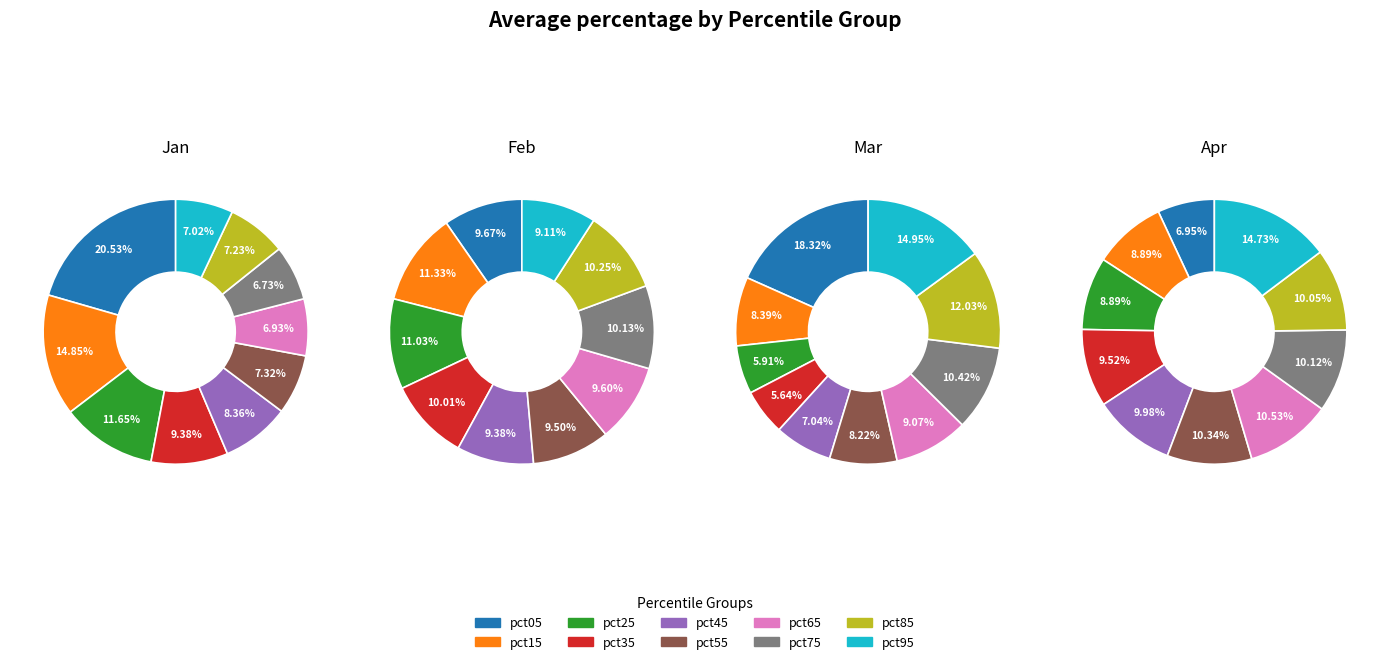

To the nearest percent, what is the average slice percentage?

10%